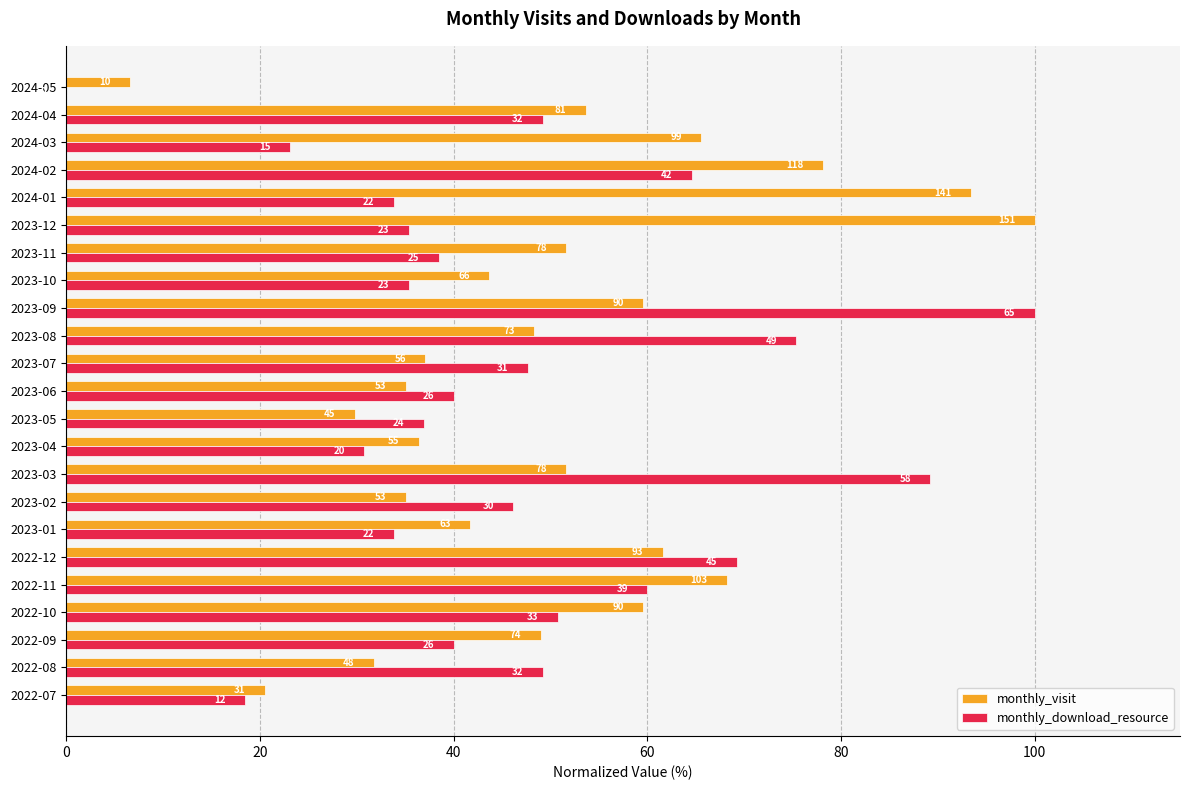

What are all the series names shown in the legend?

monthly_visit, monthly_download_resource